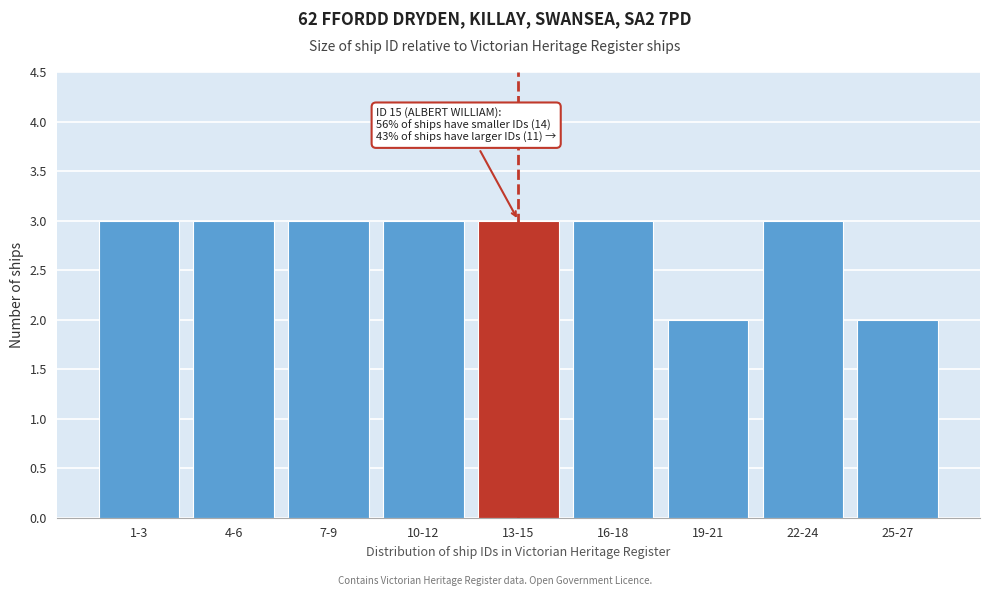

Reading right to left, what are all the values shown in this chart?

2	3	2	3	3	3	3	3	3